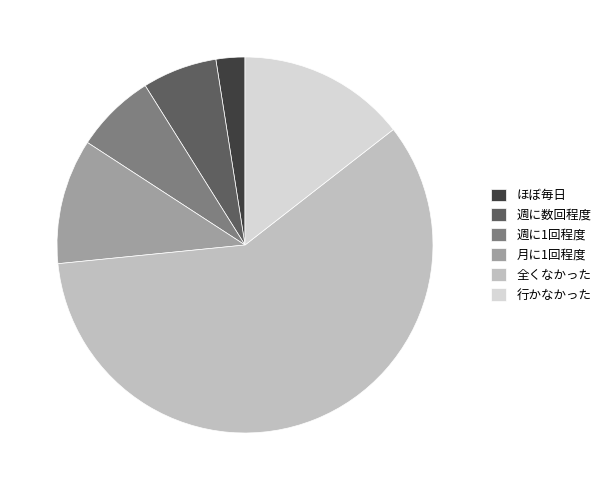

Which slice is the largest?

全くなかった